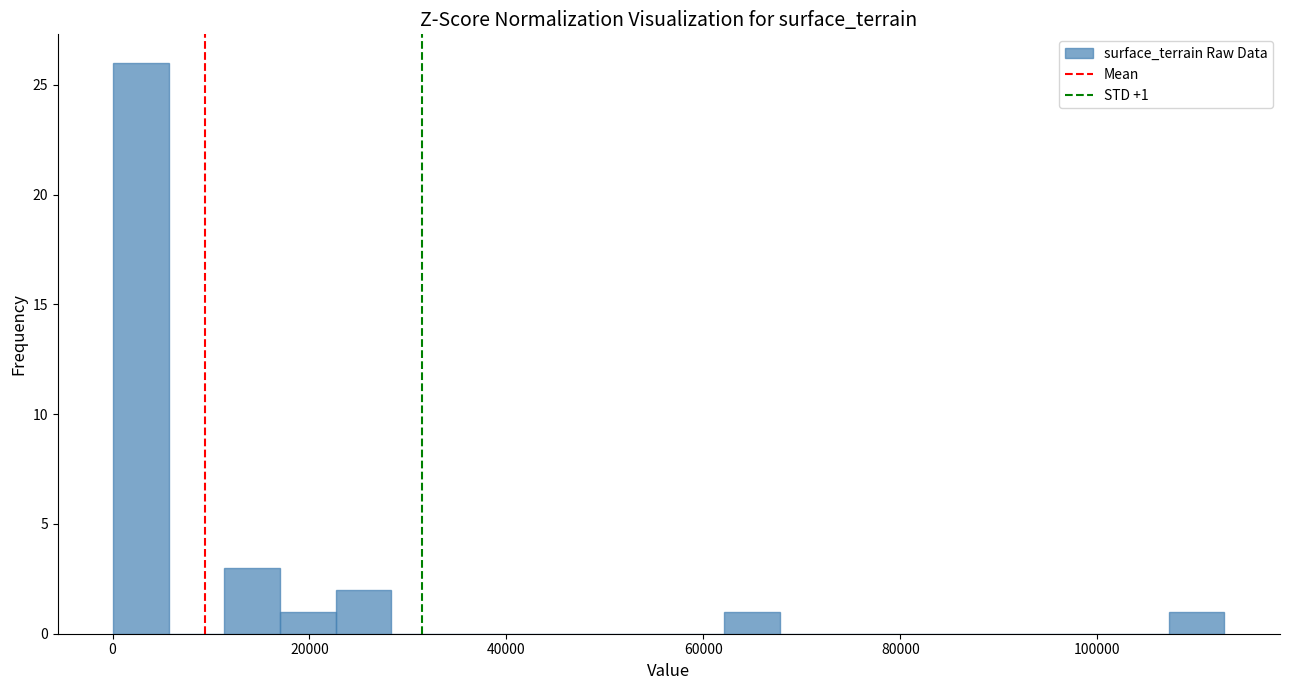

Around what value on the x-axis is the tallest bar? Give the approximate position of its centre, as read against the axis.

2000